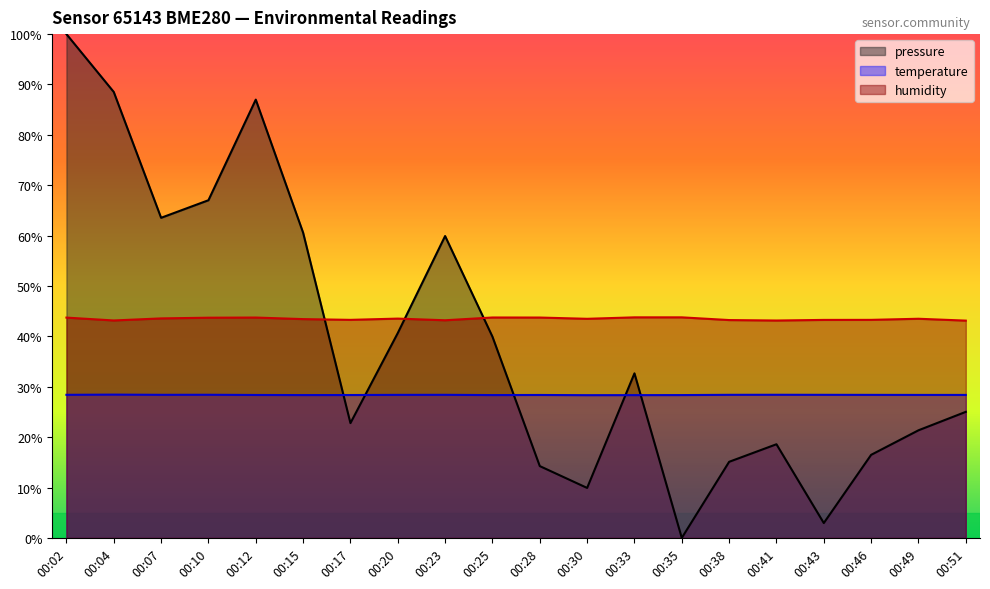

What is the greatest value displayed?

100.0